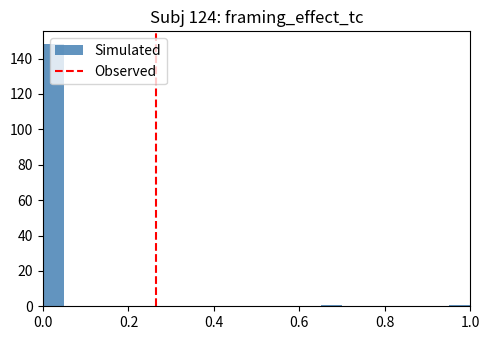

Around what value on the x-axis is the tallest bar? Give the approximate position of its centre, as read against the axis.

0.02